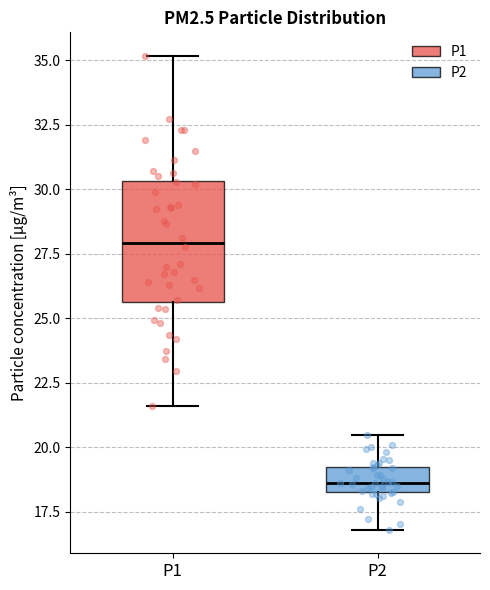

Where does the lower whisker of the box for P1 end on the y-axis? The values are not printed on the chart, so give them approximately, as read against the axis.

21.5